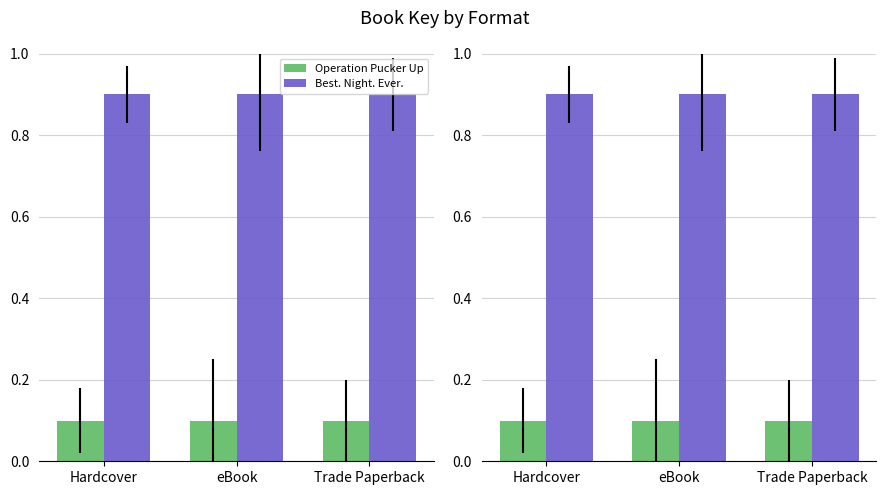

Between Hardcover and eBook, which series saw the biggest shift?

Operation Pucker Up